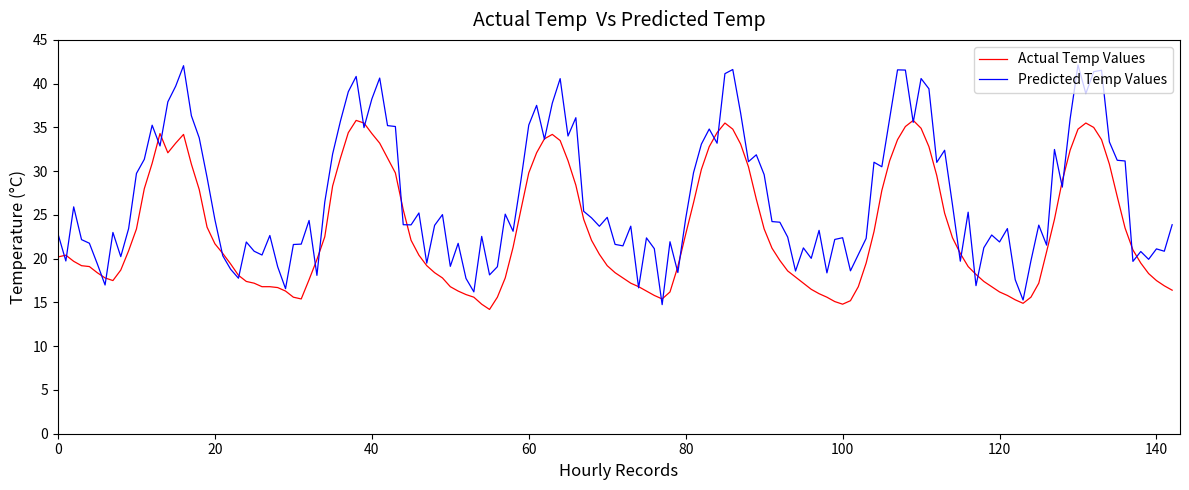

What is the maximum value for Predicted Temp Values?

42.1